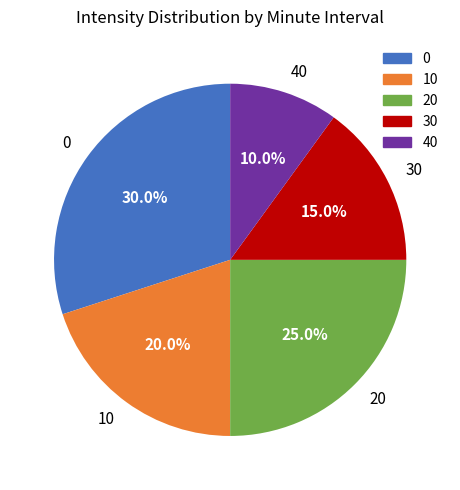

How many segments does this pie chart have?

5